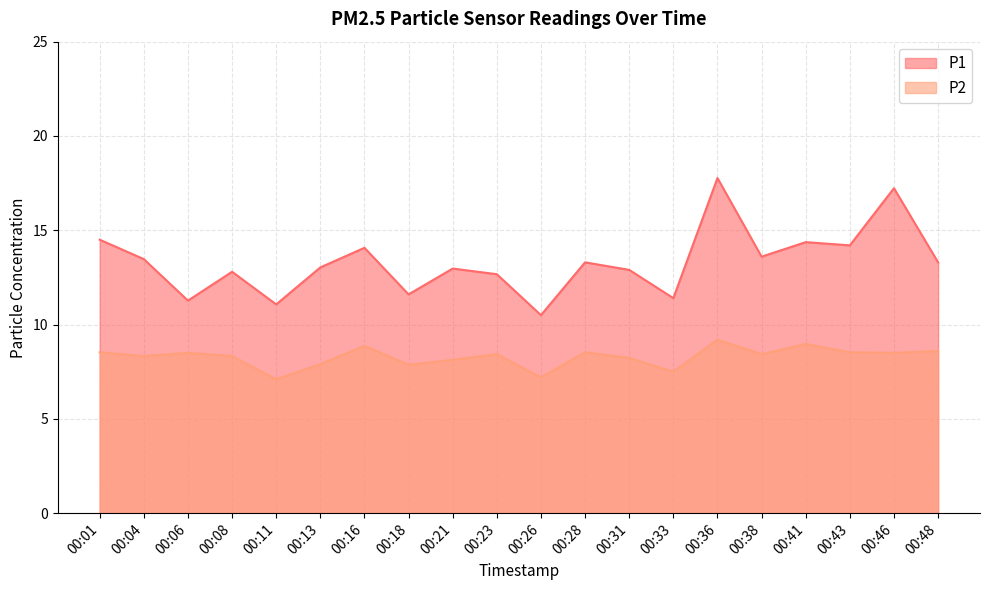

Rank the series at 00:11 from lowest to highest value.

P2, P1